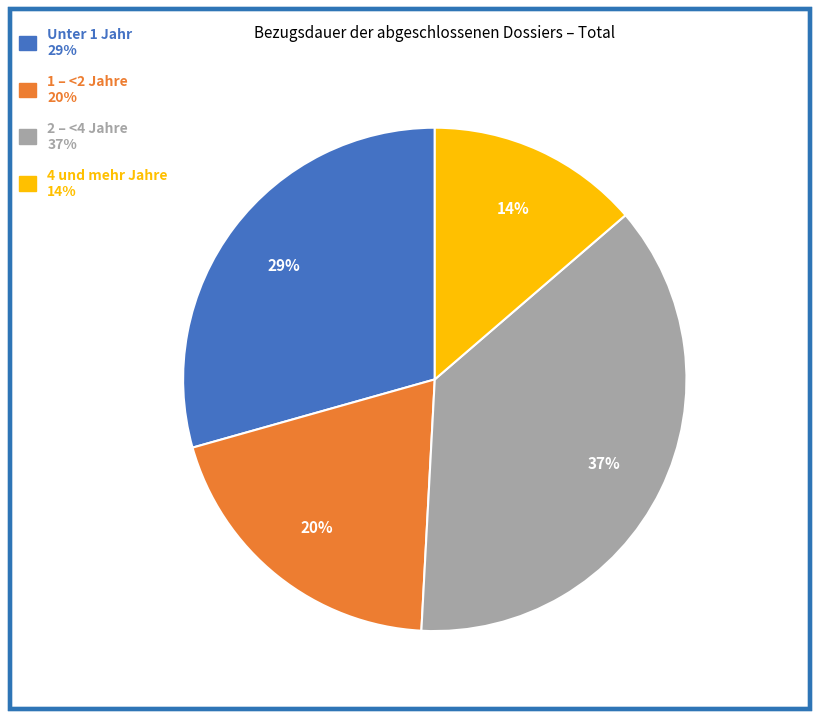

Between Unter 1 Jahr and 2 – <4 Jahre, which is larger?

2 – <4 Jahre